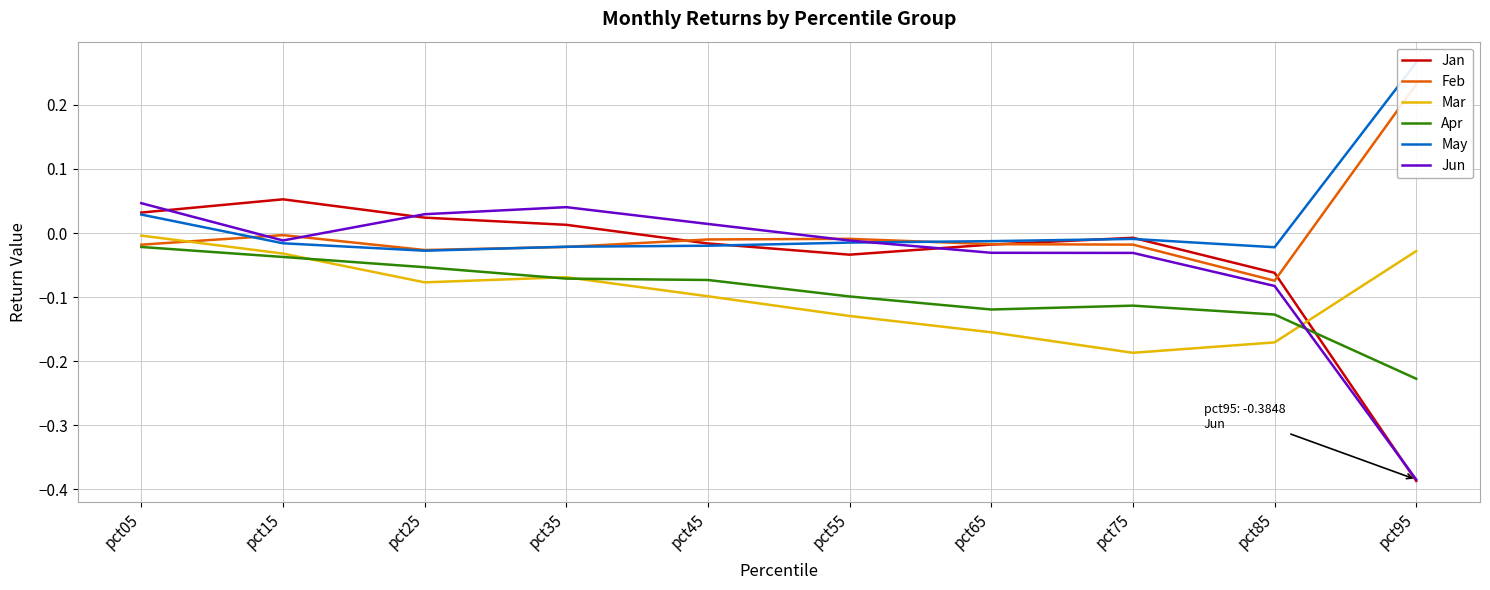

What is the maximum value for Jan?

0.1